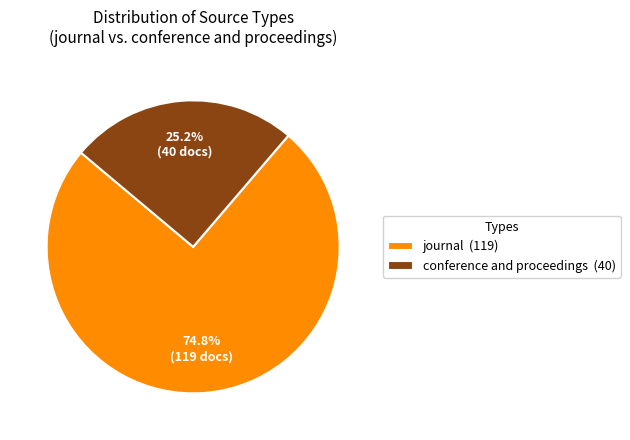

Which has a higher value, journal or conference and proceedings?

journal